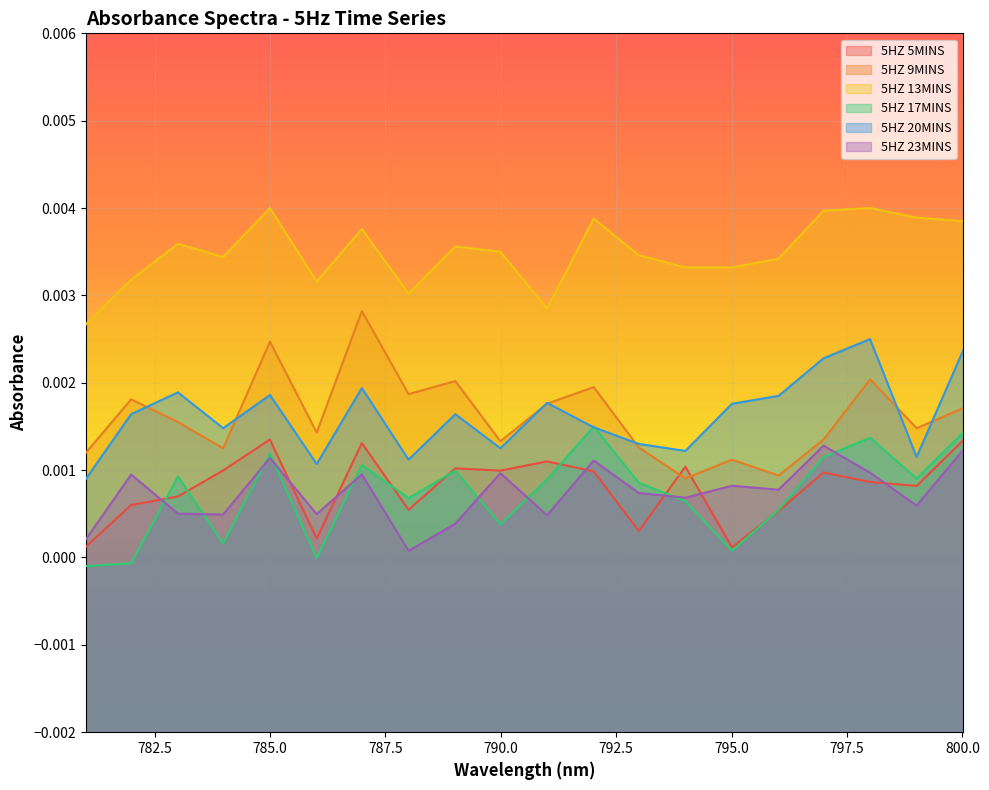

How many times do 5HZ 17MINS and 5HZ 20MINS cross each other?

2